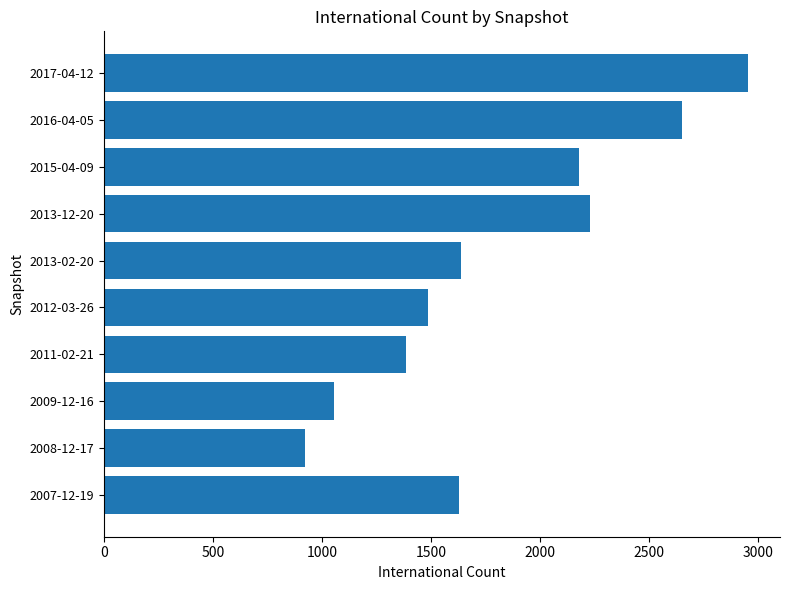

The value at 2007-12-19 is 1629. True or false?

True